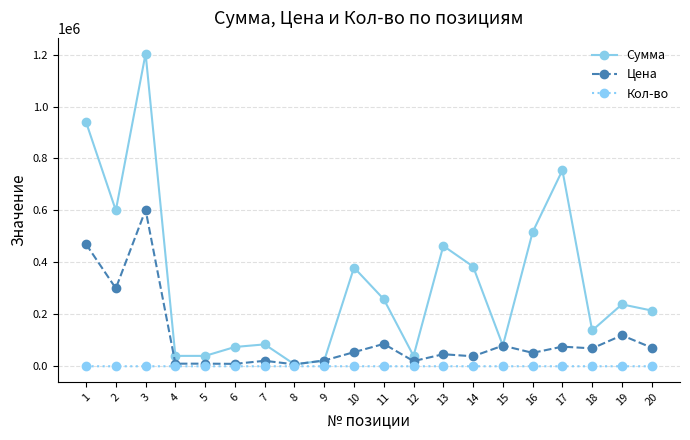

How many lines are shown in the chart?

3